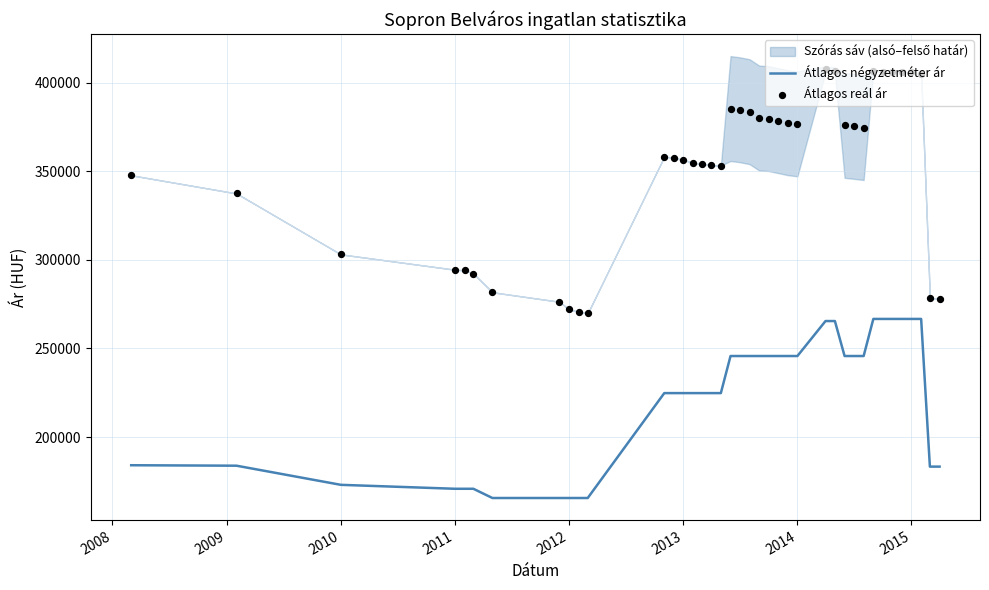

The value of Átlagos négyzetméter ár at 2015 is 266666. True or false?

True